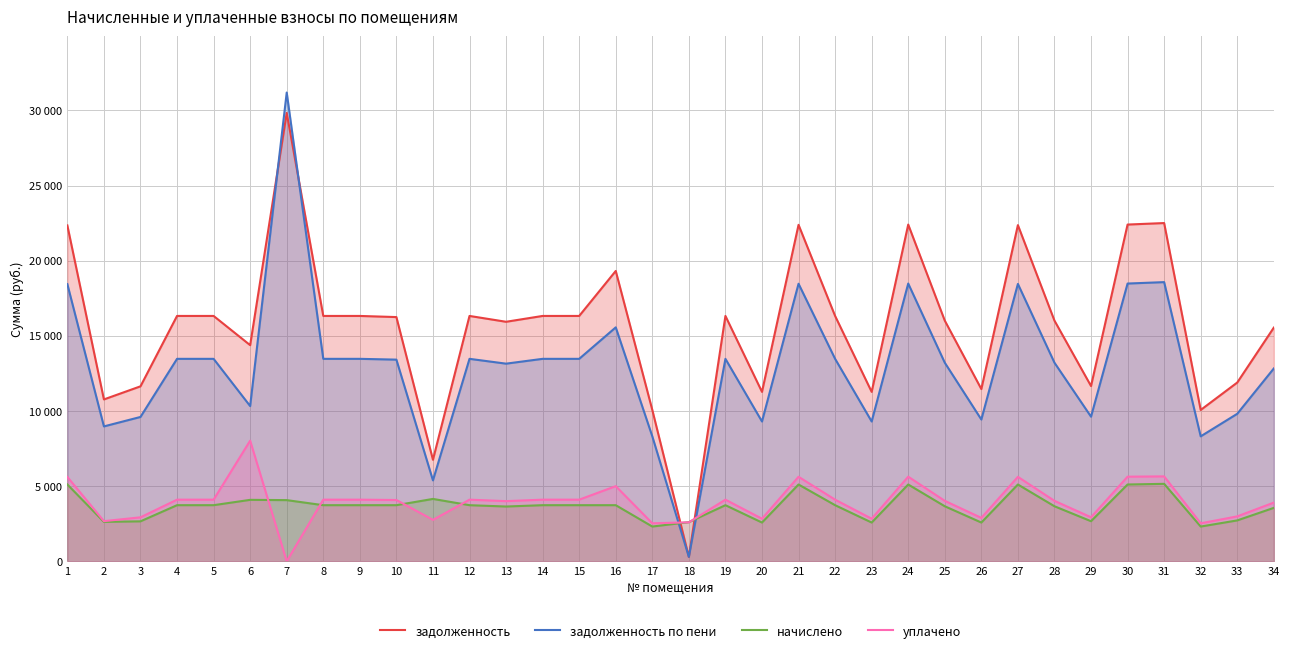

At which category does the chart reach its peak across all series?

7